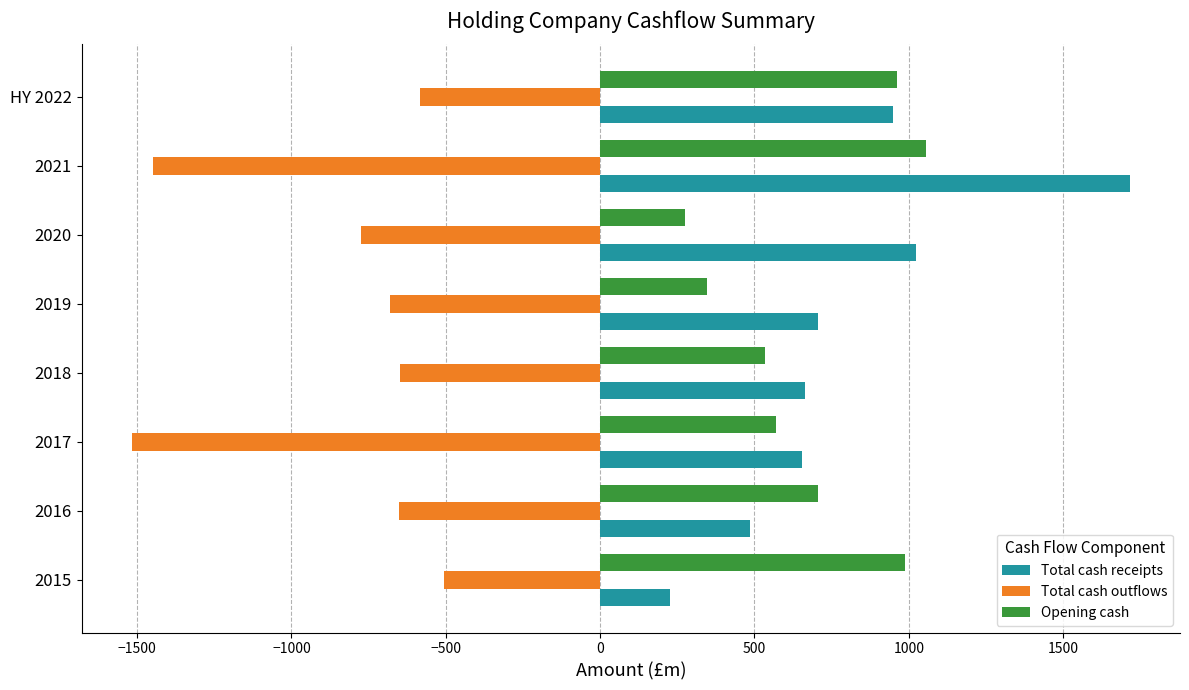

Which series has the widest spread of values?

Total cash receipts